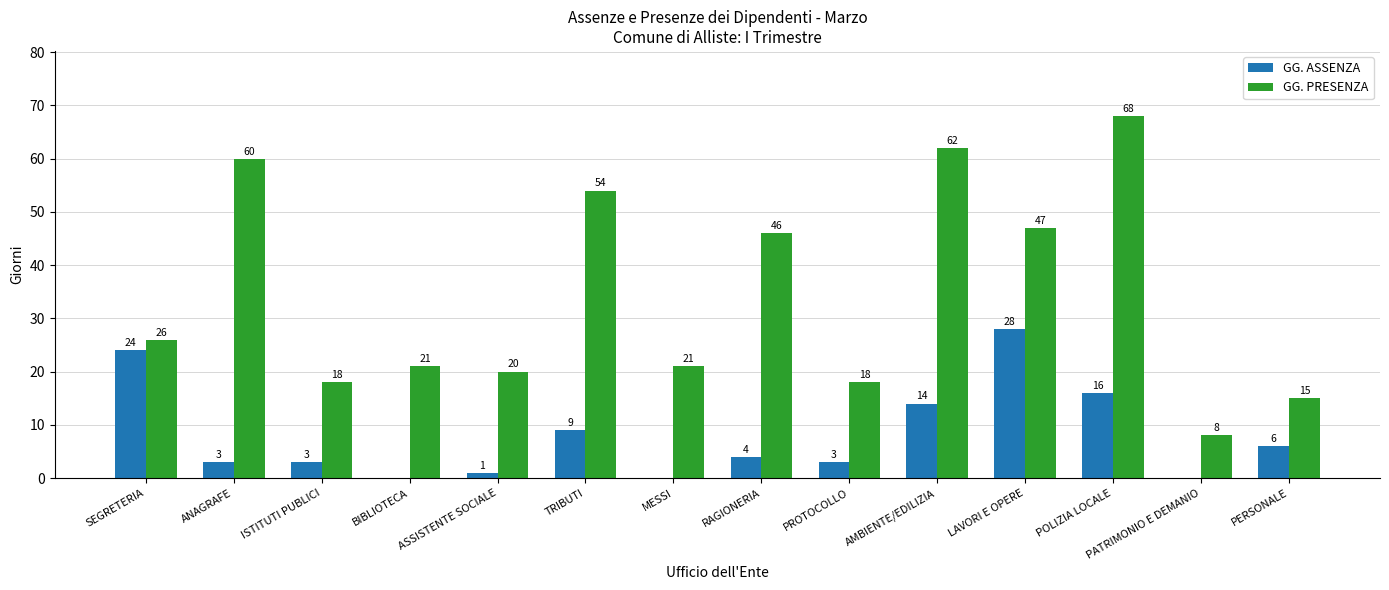

Reading left to right, transcribe all the data shown in this chart.

GG. ASSENZA: SEGRETERIA=24	ANAGRAFE=3	ISTITUTI PUBLICI=3	BIBLIOTECA=0	ASSISTENTE SOCIALE=1	TRIBUTI=9	MESSI=0	RAGIONERIA=4	PROTOCOLLO=3	AMBIENTE/EDILIZIA=14	LAVORI E OPERE=28	POLIZIA LOCALE=16	PATRIMONIO E DEMANIO=0	PERSONALE=6
GG. PRESENZA: SEGRETERIA=26	ANAGRAFE=60	ISTITUTI PUBLICI=18	BIBLIOTECA=21	ASSISTENTE SOCIALE=20	TRIBUTI=54	MESSI=21	RAGIONERIA=46	PROTOCOLLO=18	AMBIENTE/EDILIZIA=62	LAVORI E OPERE=47	POLIZIA LOCALE=68	PATRIMONIO E DEMANIO=8	PERSONALE=15